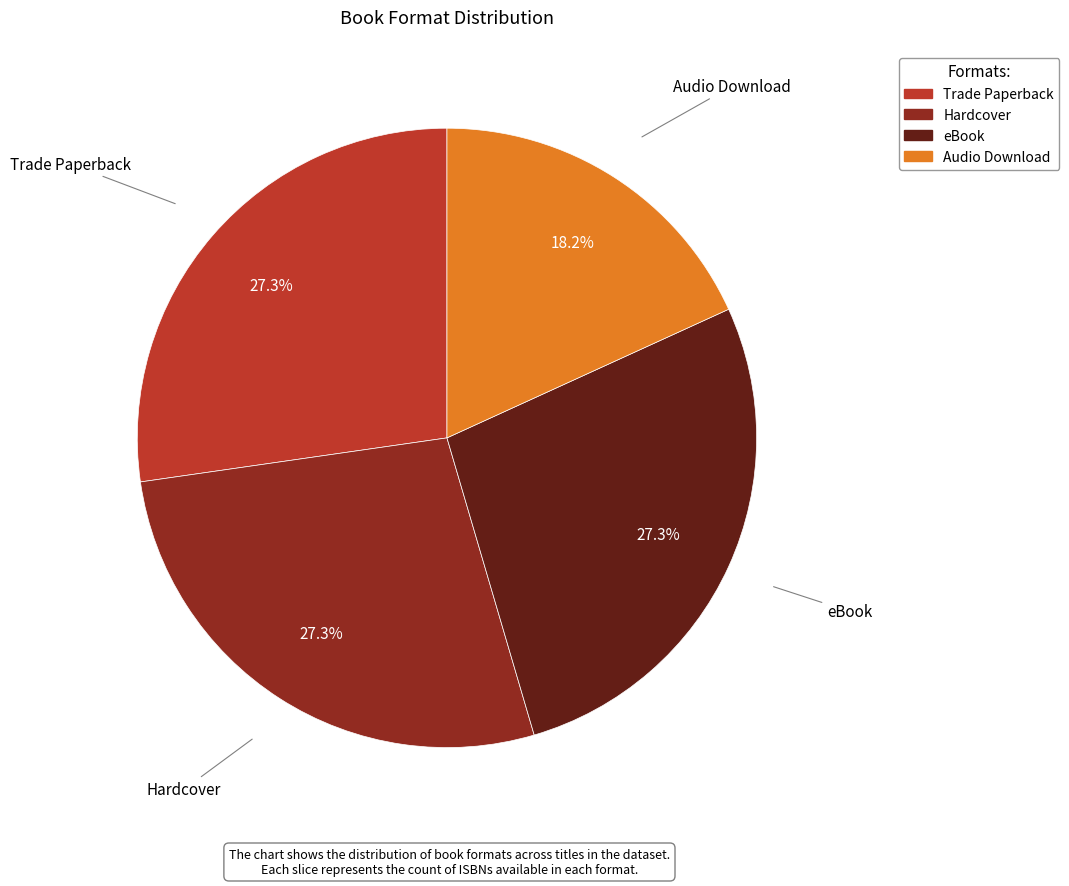

How many slices are in this pie chart?

4